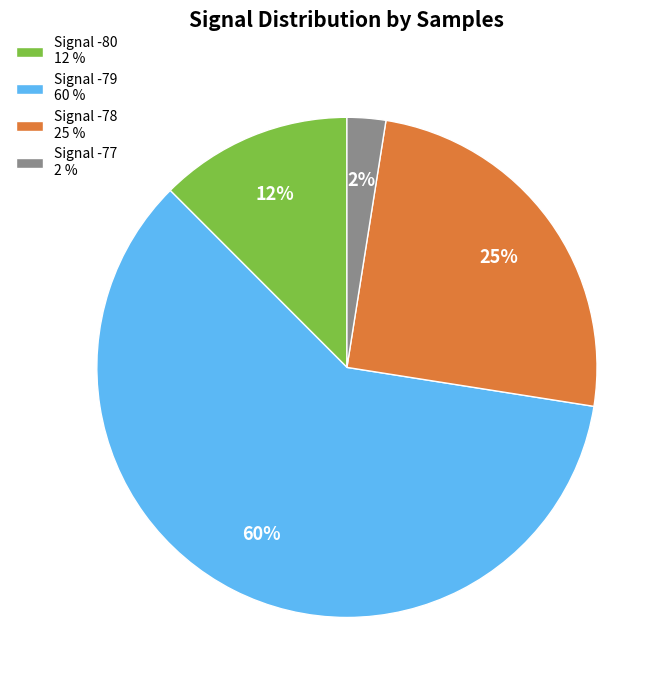

How many slices are in this pie chart?

4